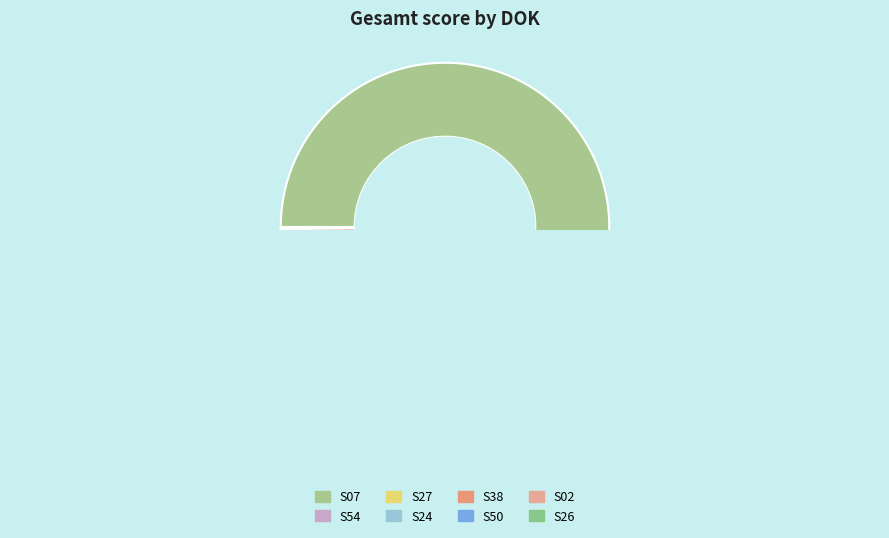

Count the number of slices in the pie.

8